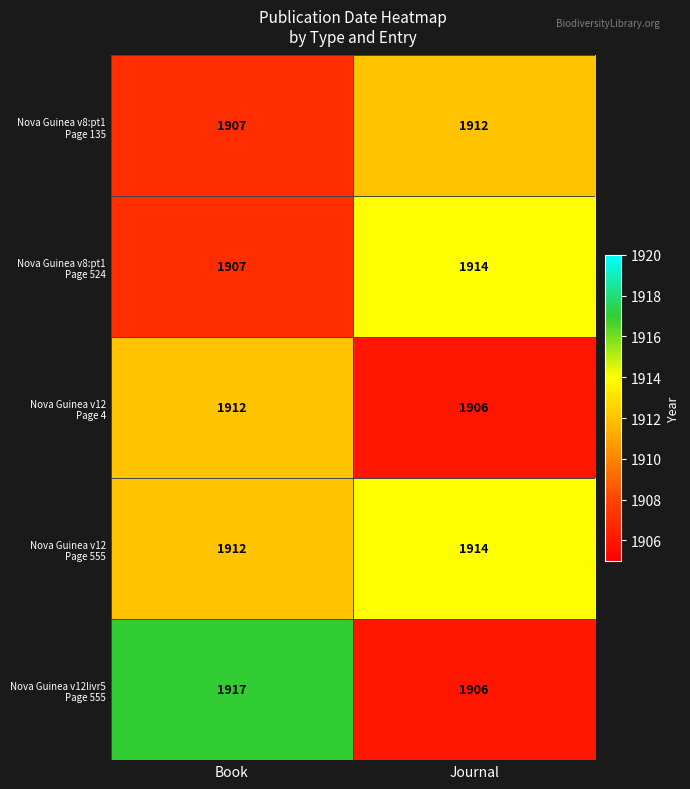

Which category has the lowest value across all series?

Journal